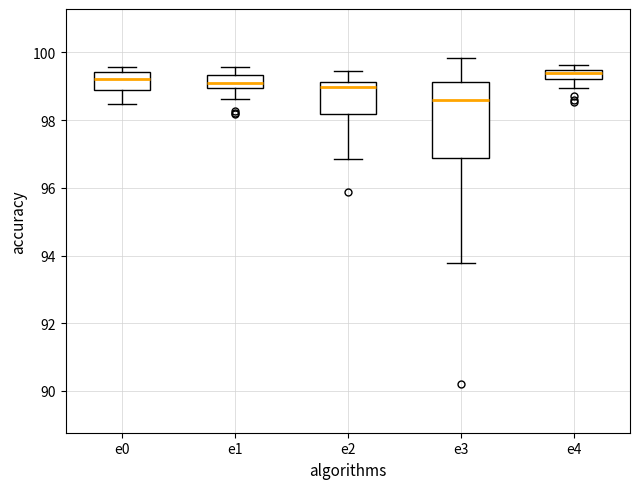

Which box is the tallest, from its lower edge to its upper edge?

e3